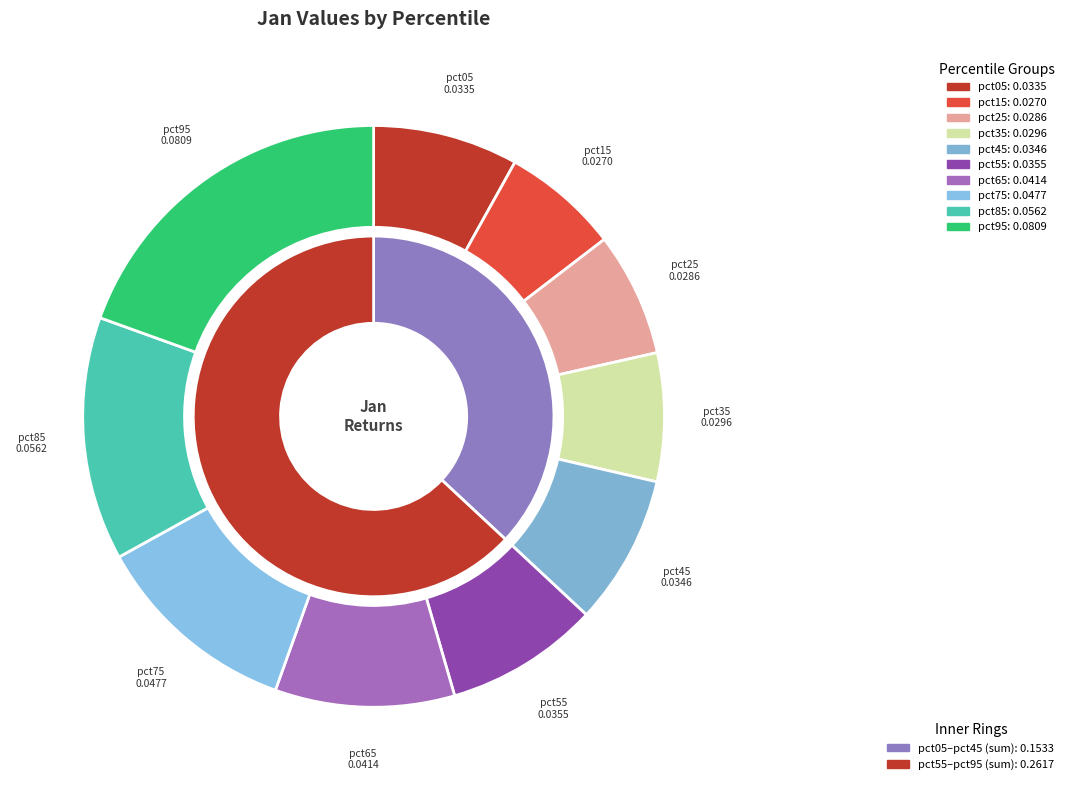

To the nearest percent, what is the combined percentage of pct25 and pct65?

17%